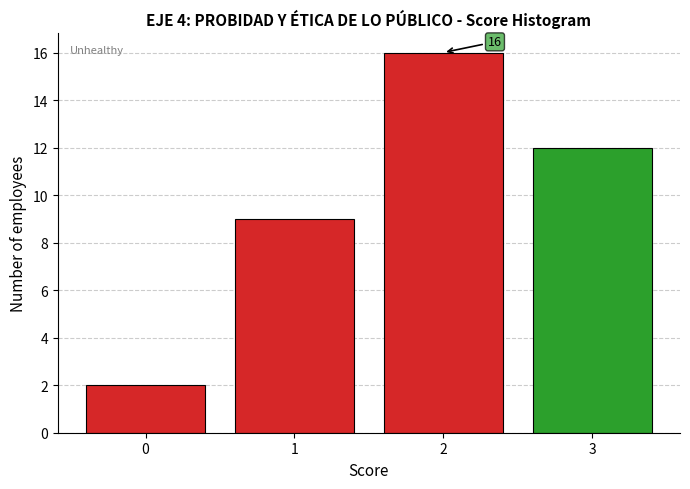

Over which range of the x-axis is the bar tallest?

1.5 to 2.5